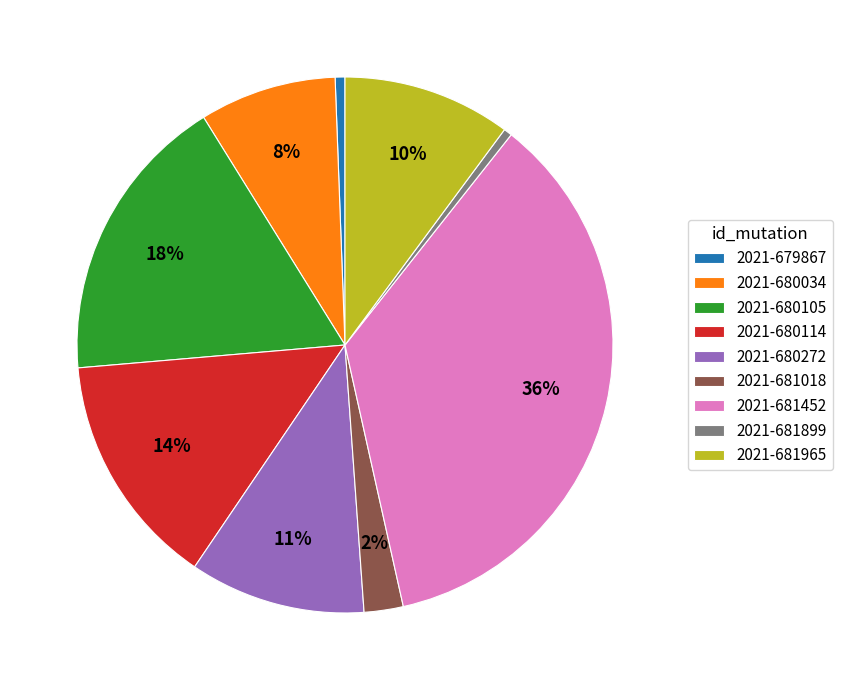

To the nearest percent, what is the combined percentage of 2021-681452 and 2021-680105?

53%